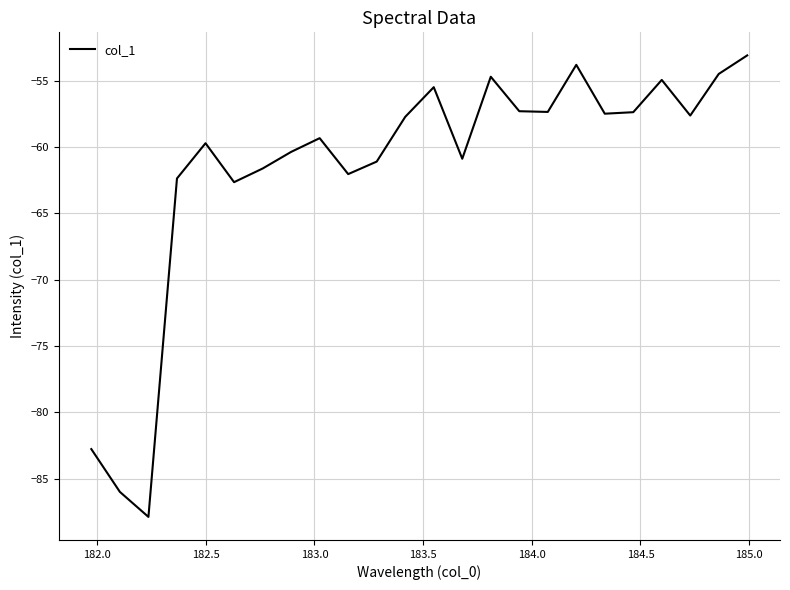

What is the difference between the second highest and second lowest values?

32.2